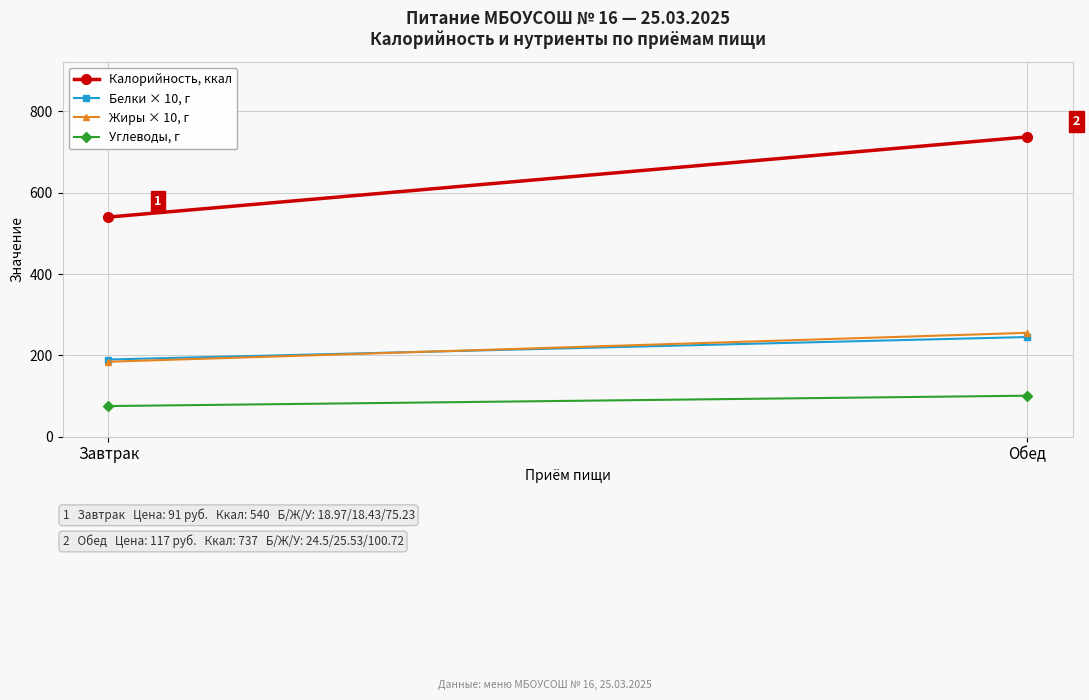

What is the greatest value displayed?

737.0